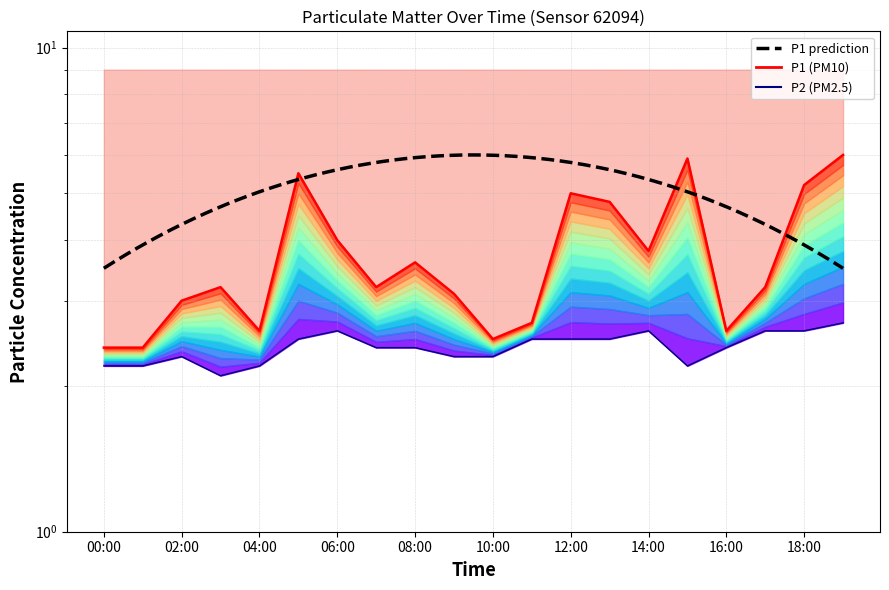

Where is P1 nearest to the value 4?

06:00